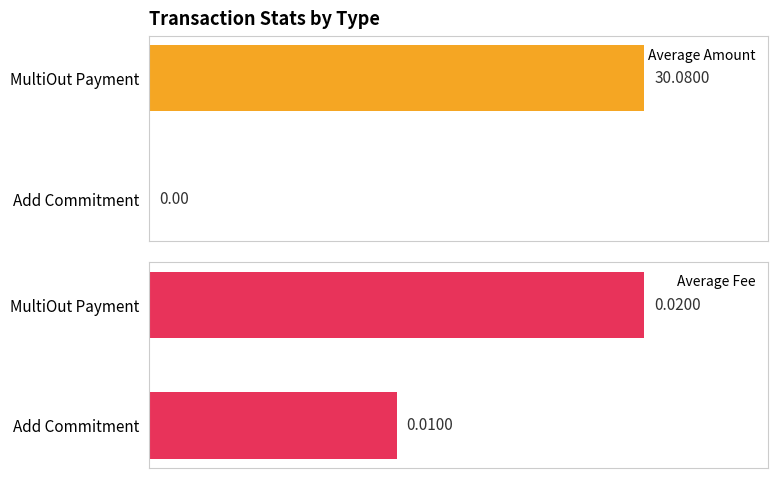

At which label does Average Fee reach its minimum?

Add Commitment